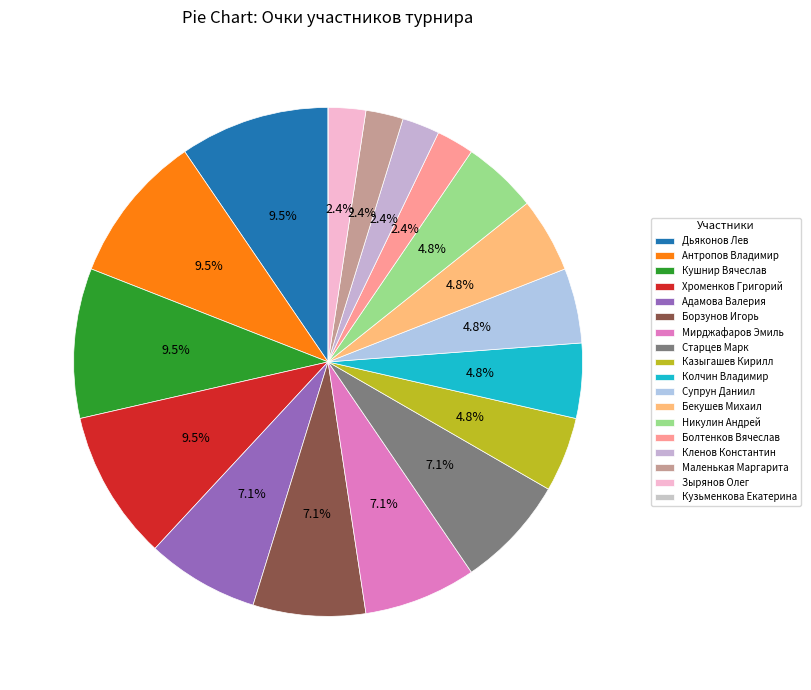

To the nearest percent, what percentage of the pie is Супрун Даниил?

5%